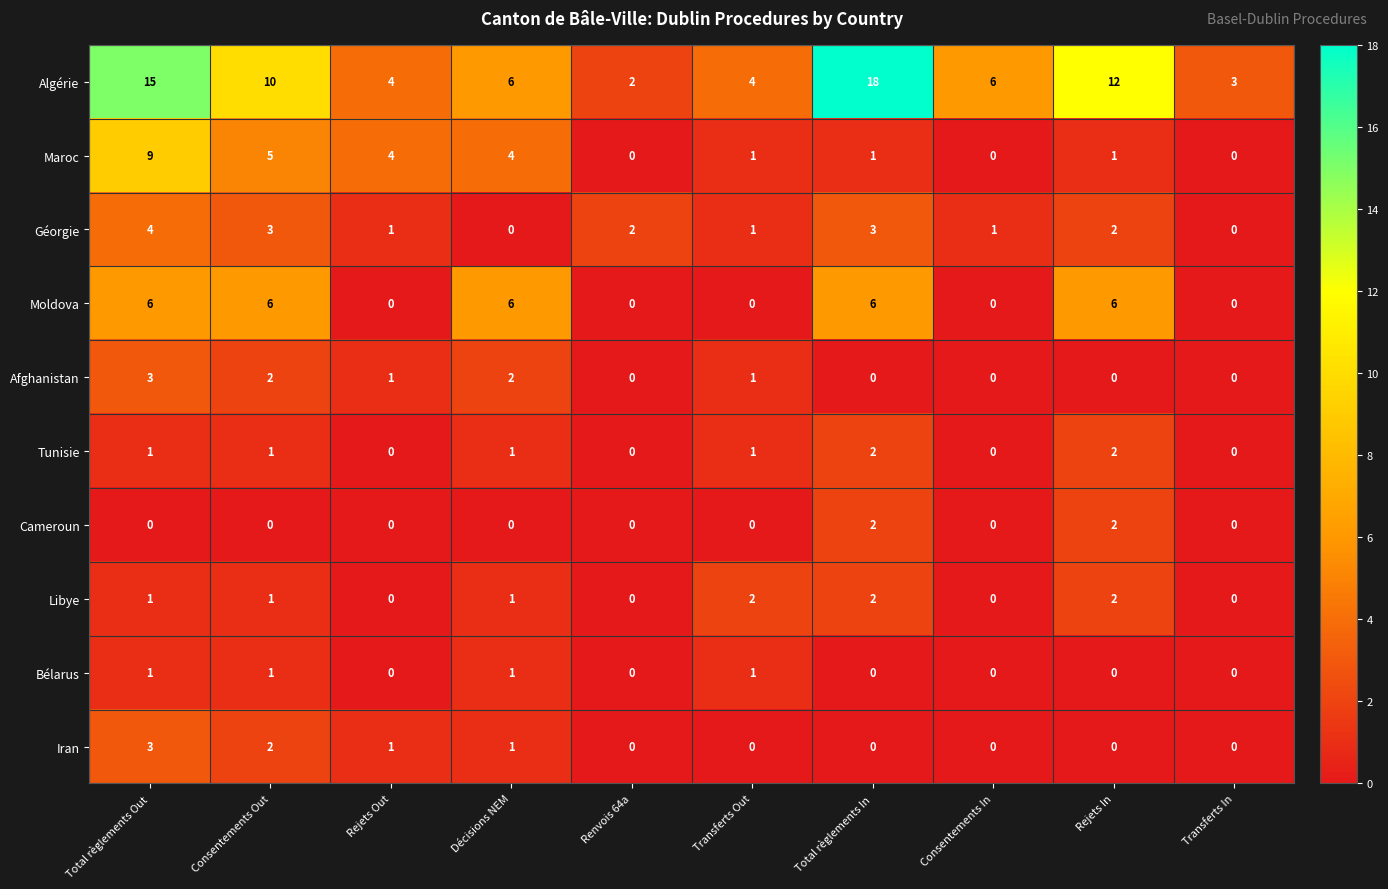

What is the maximum value shown in the chart?

18